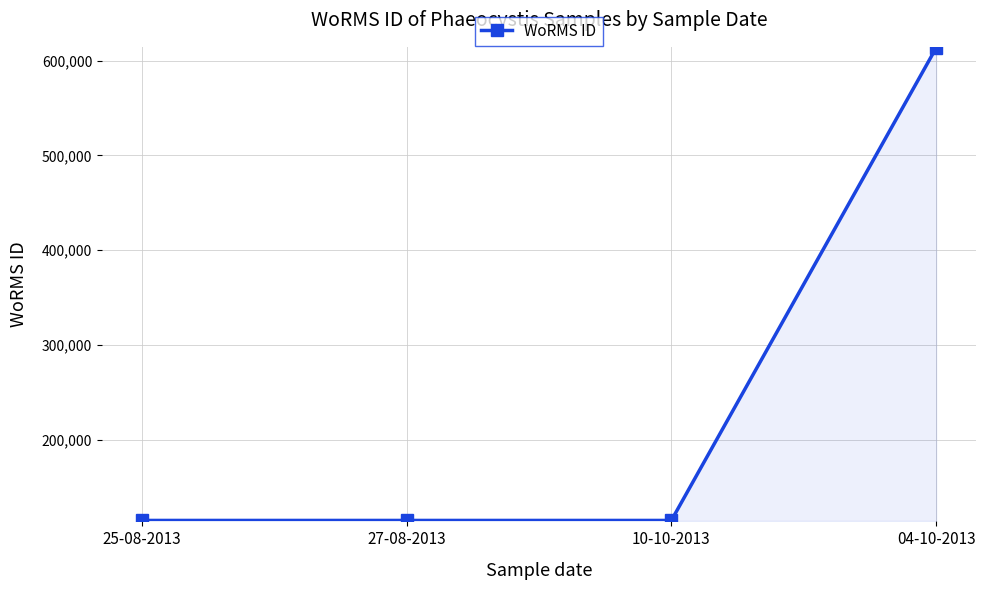

Reading right to left, transcribe all the data shown in this chart.

04-10-2013=613430	10-10-2013=115088	27-08-2013=115088	25-08-2013=115088